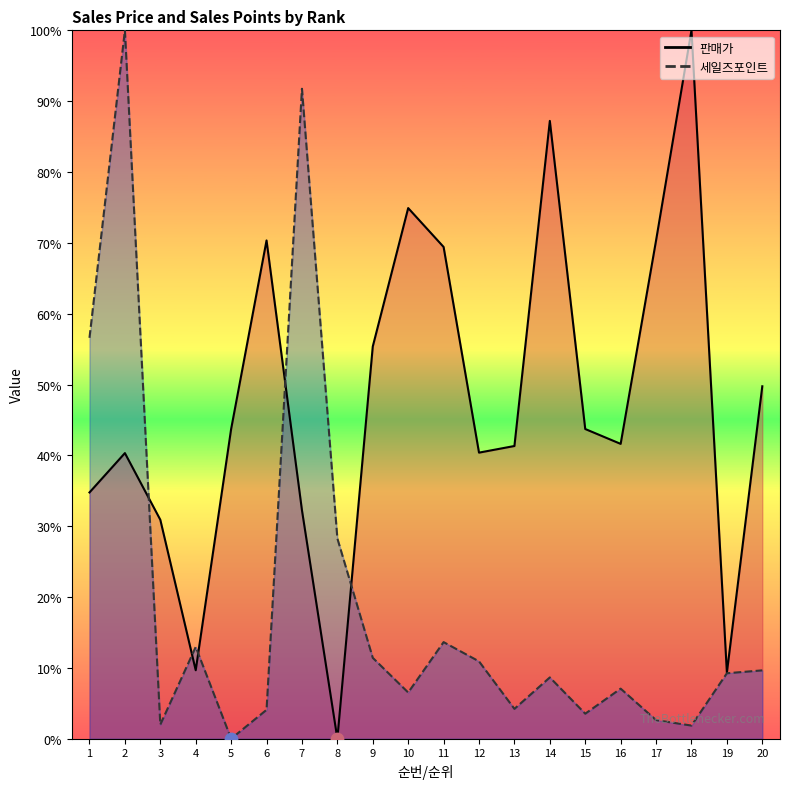

Which series contains the highest Y value?

판매가